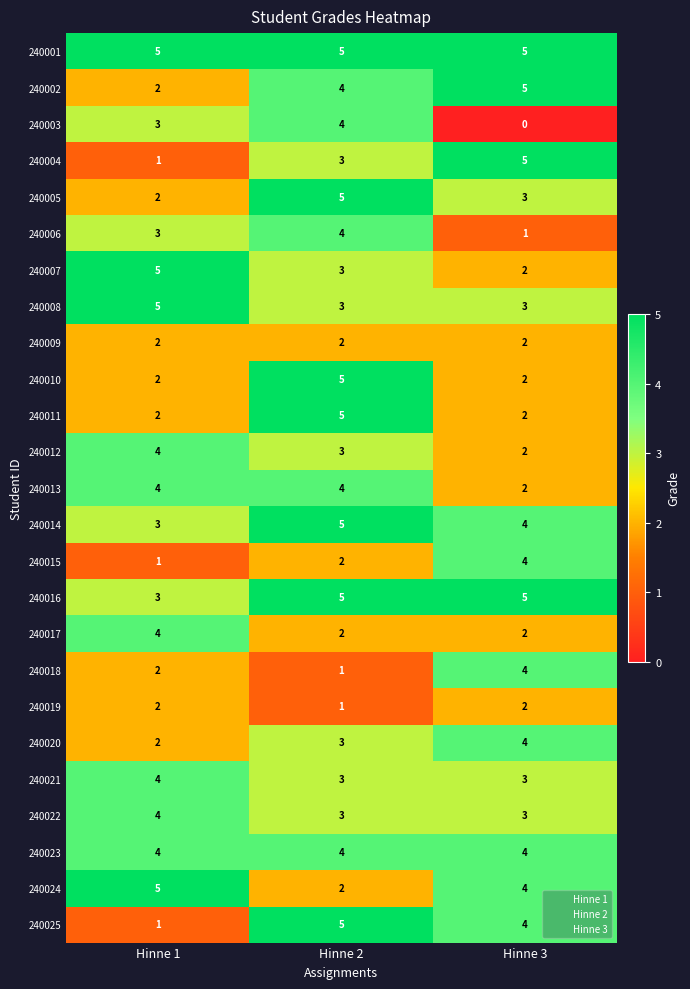

What is the spread (max minus min) of values at Hinne 2?

4